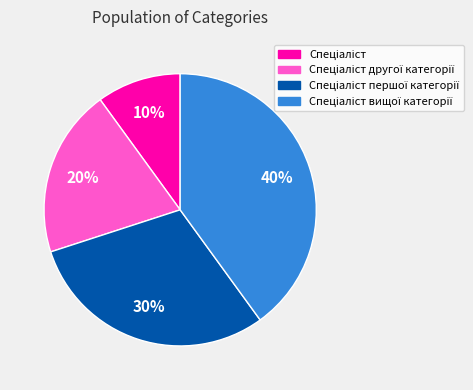

To the nearest percent, what is the average slice percentage?

25%